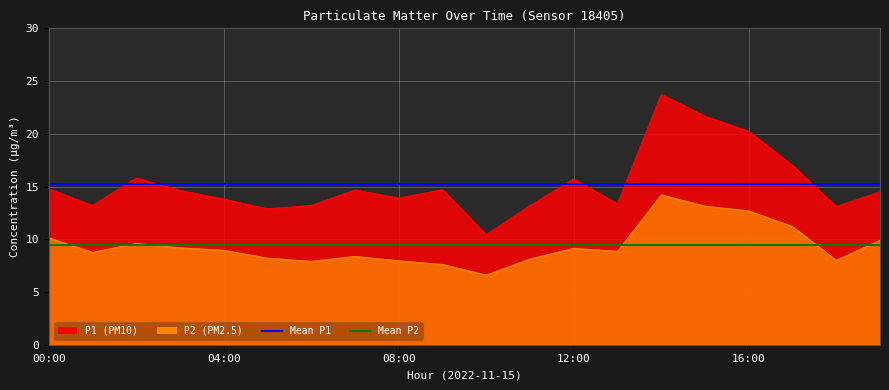

List the series in order of their peak value, highest first.

Mean P1, Mean P2